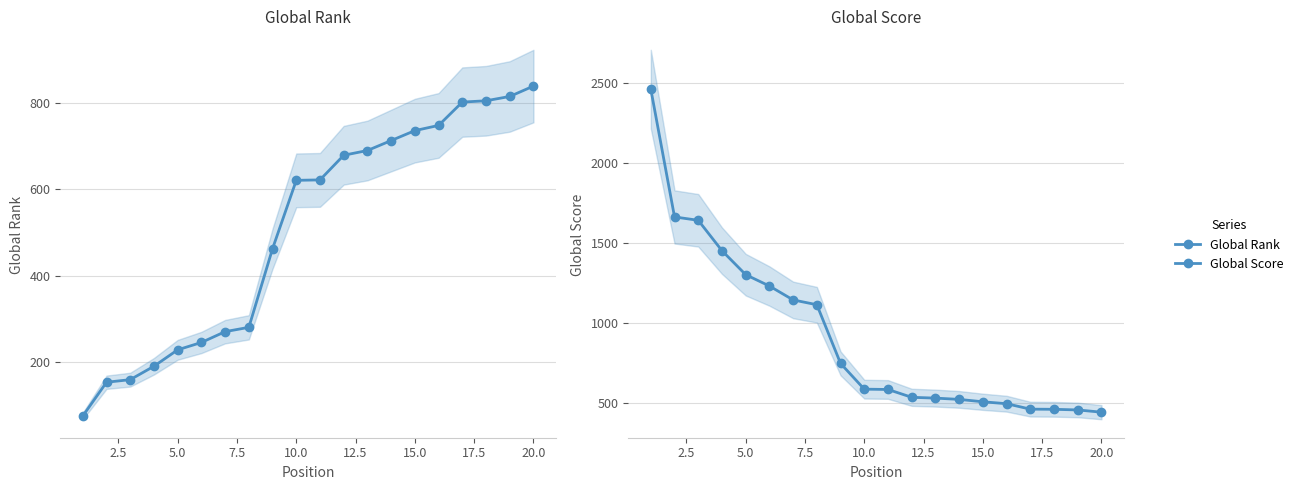

The value of Global Score at 17.5 is 322. True or false?

False